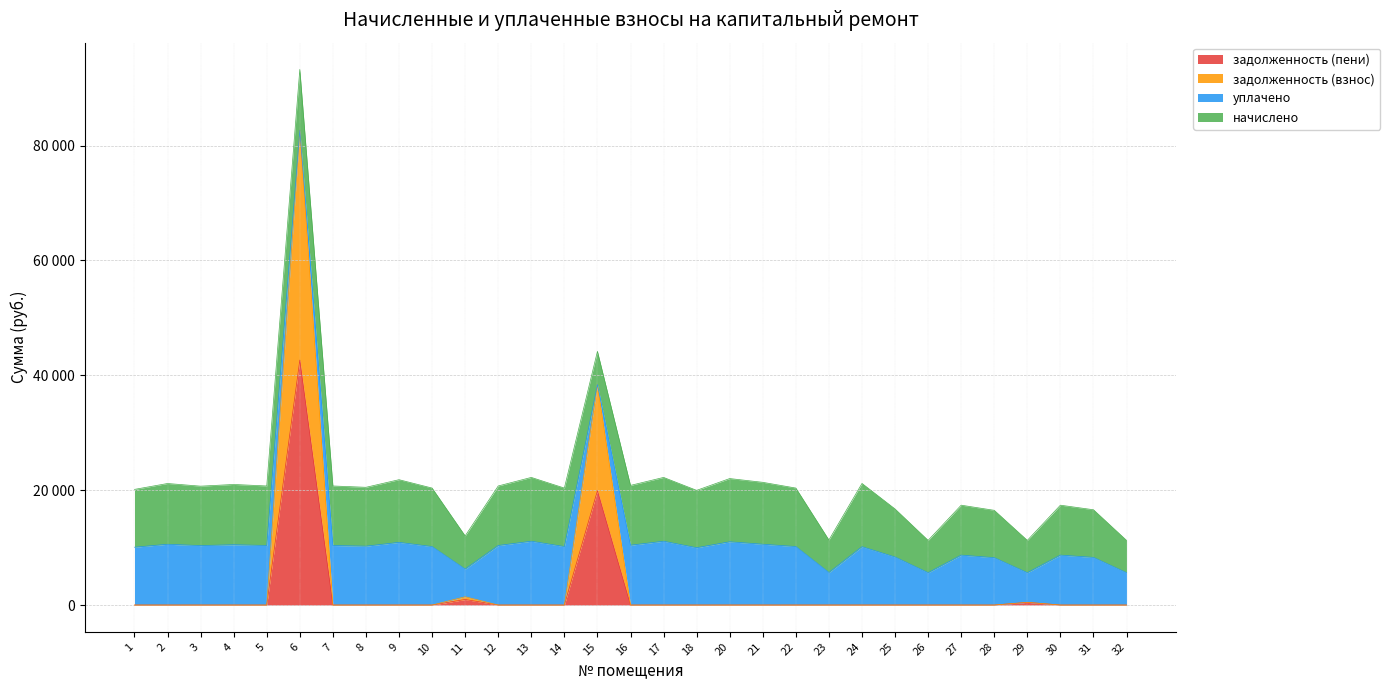

Is it true that задолженность (пени) equals 0.0 at 26?

True